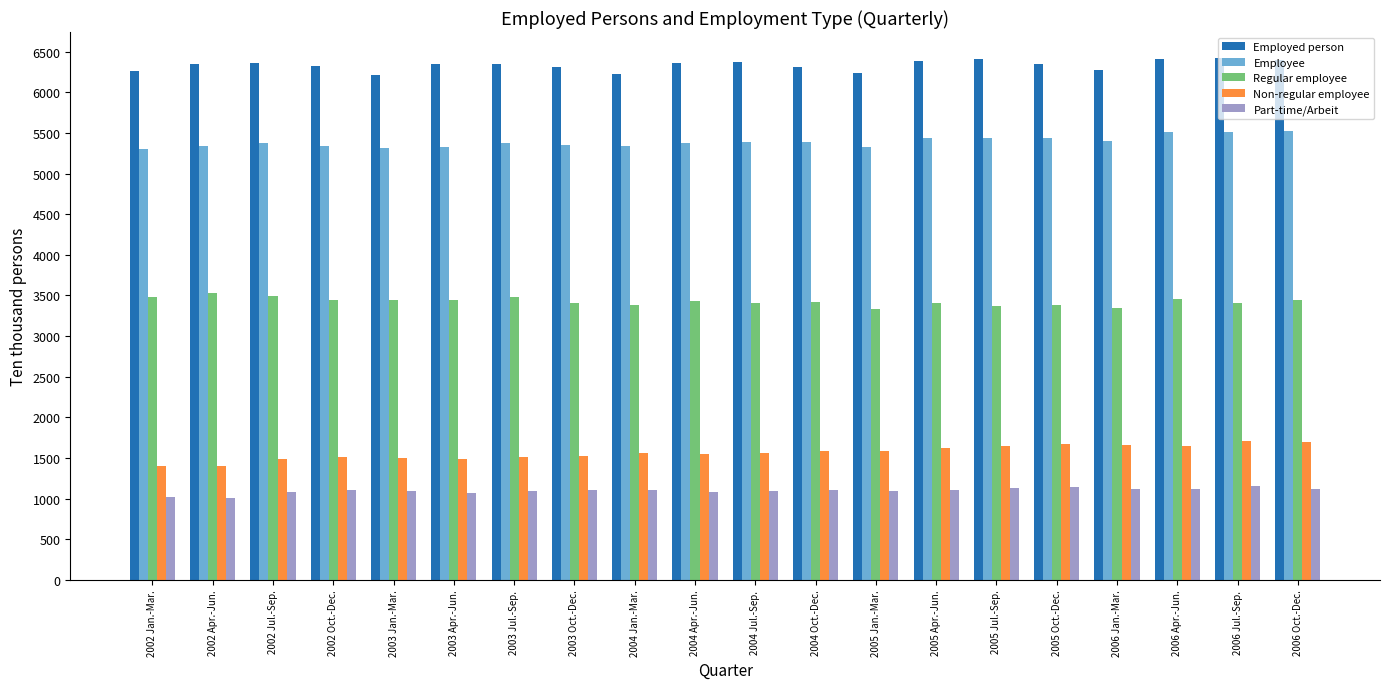

What value does the Employed person series have at 2002 Jul.-Sep., to the nearest 5?

6355